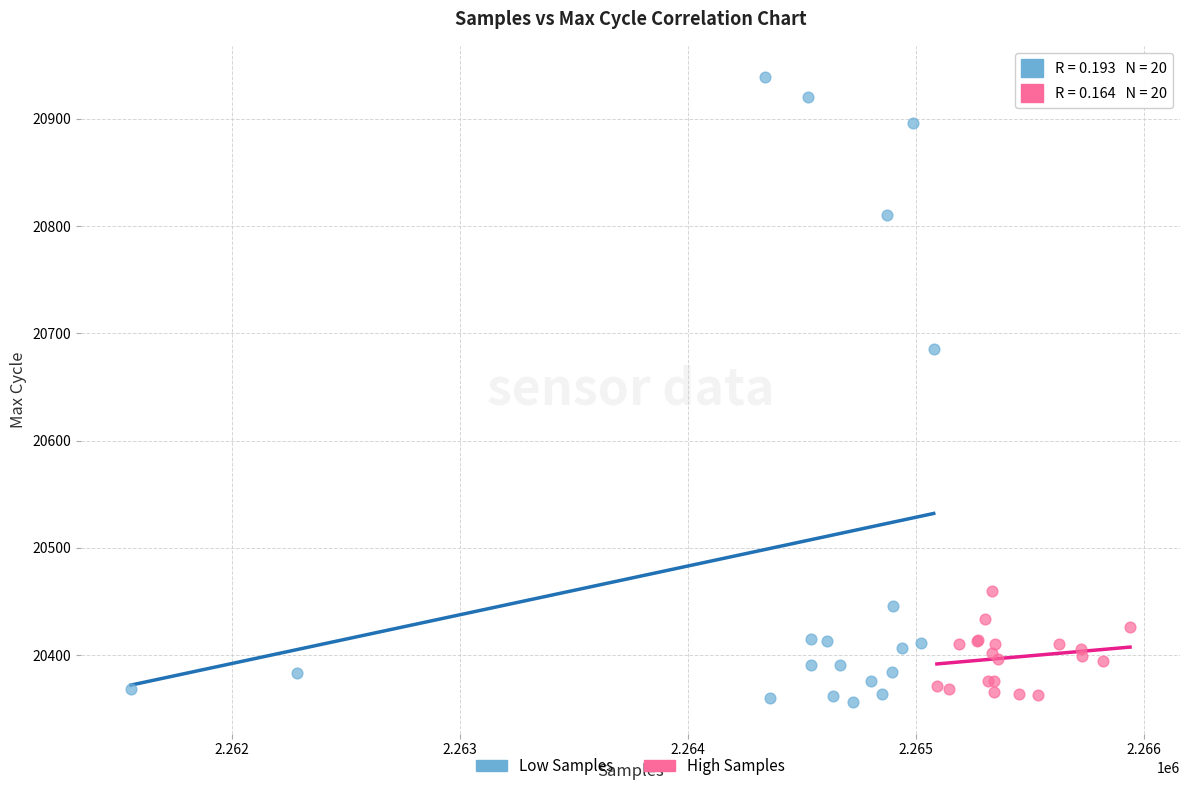

Which series has the largest Y range (max minus min)?

Low Samples